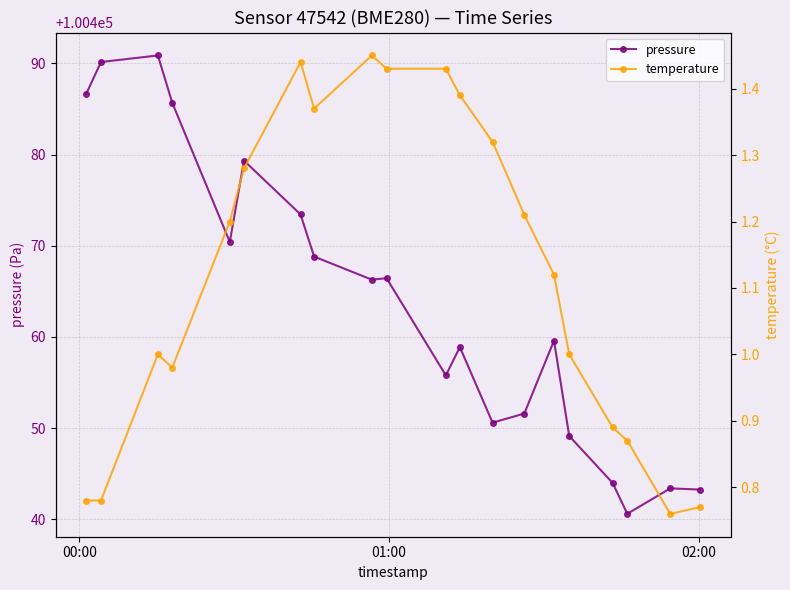

True or false: pressure has more than 0 points higher than both neighbors.

True